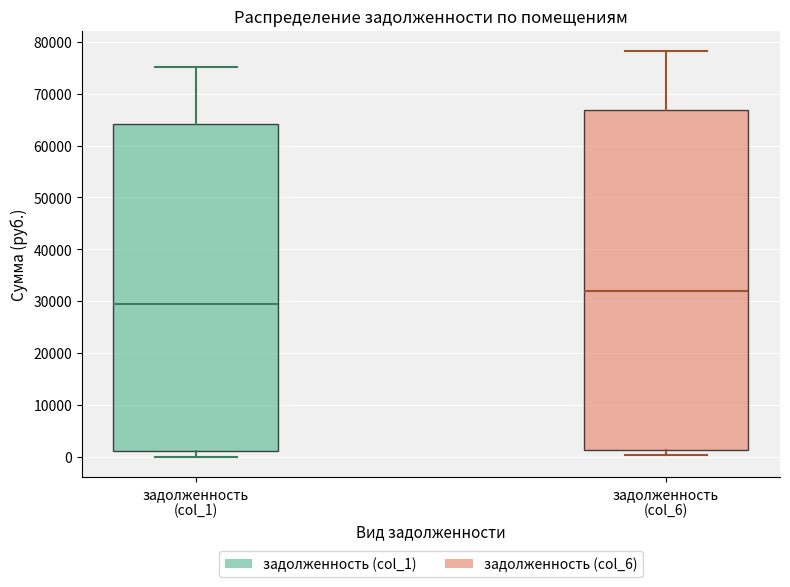

Reading left to right, transcribe this box plot: for each box, give where its median line is, the range the box spans, and where its two whiskers end, as read against the y-axis. The values are not printed on the chart, so give them approximately, as read against the axis.

задолженность (col_1): median 30000, box 1000 to 64000, whiskers 0 to 75000
задолженность (col_6): median 32000, box 1000 to 67000, whiskers 0 to 78000